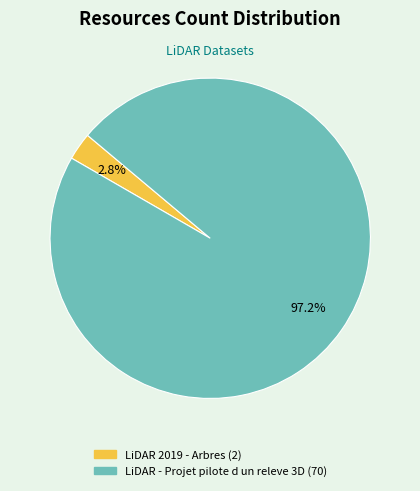

Combined, what portion of the pie is LiDAR 2019 - Arbres and LiDAR - Projet pilote d un releve 3D?

100.0%